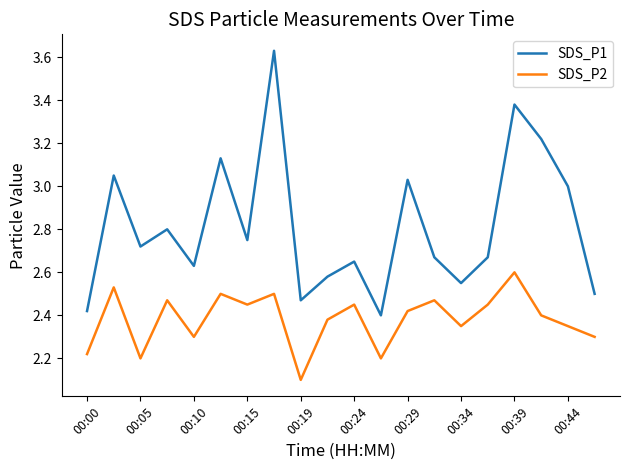

Rank the series by their maximum value, from highest to lowest.

SDS_P1, SDS_P2